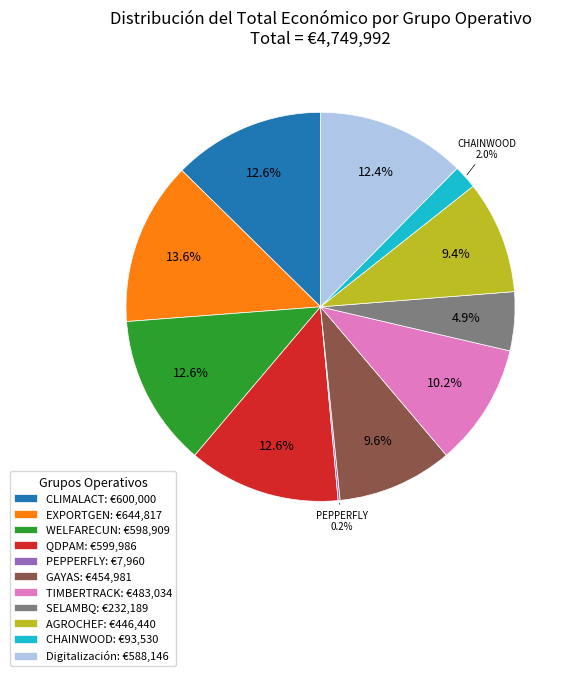

To the nearest percent, what percentage of the pie is AGROCHEF?

9%